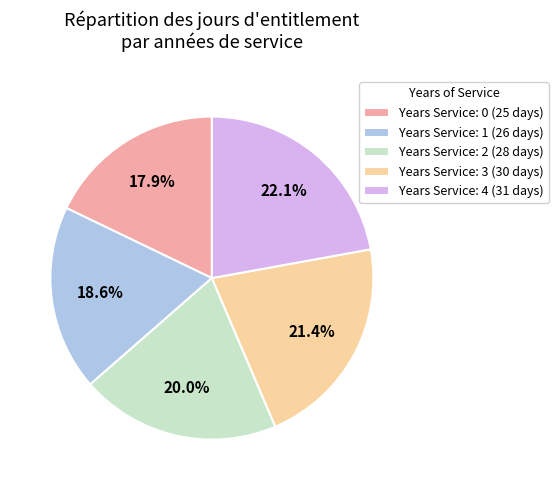

How many slices are in this pie chart?

5